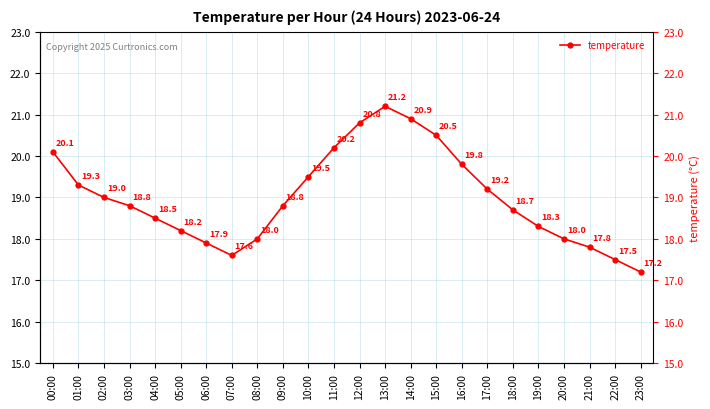

Which has a higher value, 13:00 or 08:00?

13:00